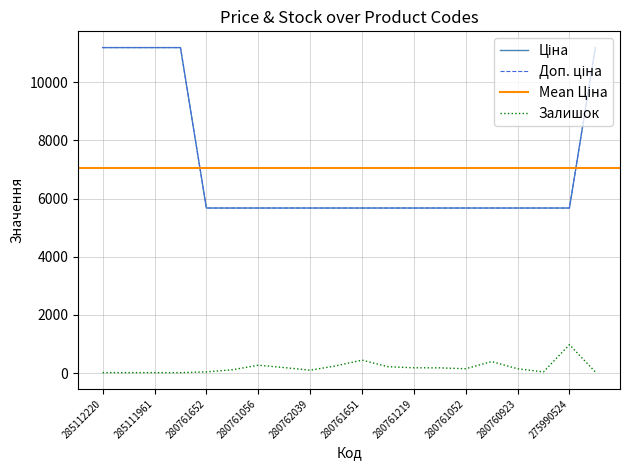

Which category has the lowest value in the Доп. ціна series?

280761652